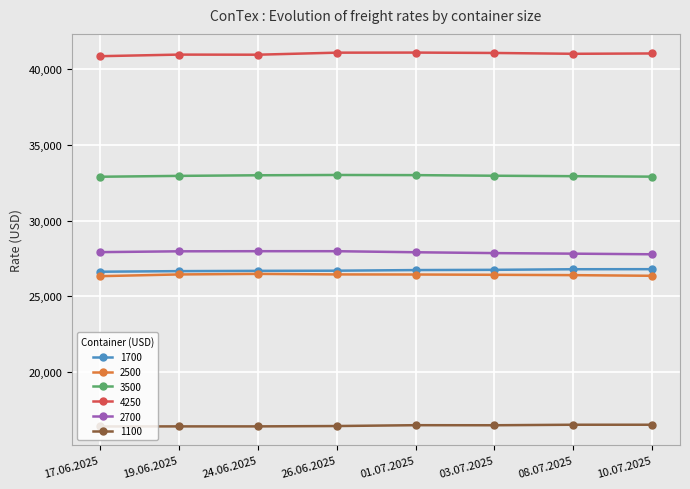

True or false: 3500 and 1700 intersect in this chart.

False